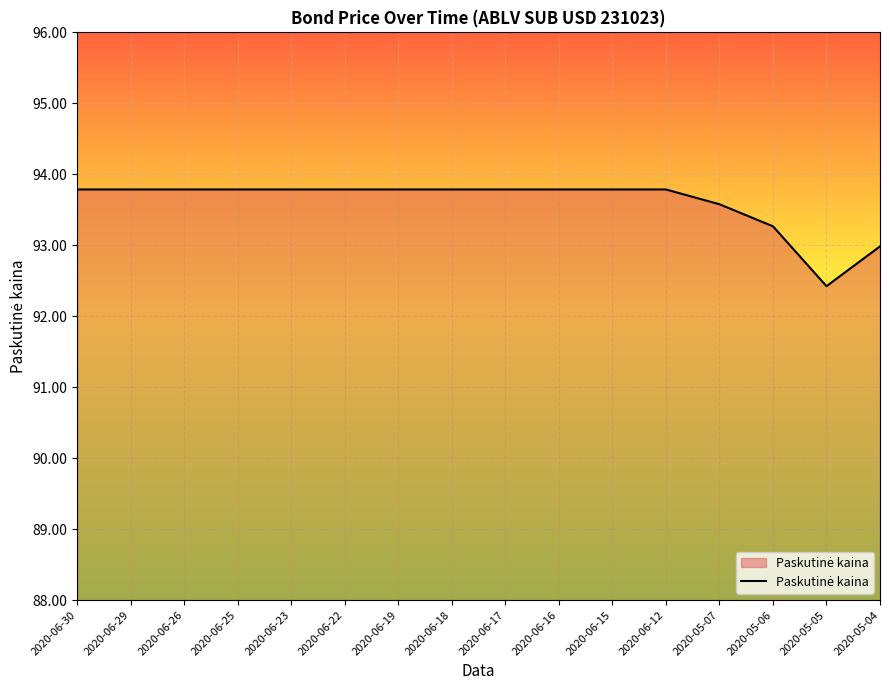

Reading left to right, transcribe all the data shown in this chart.

2020-06-30=93.8	2020-06-29=93.8	2020-06-26=93.8	2020-06-25=93.8	2020-06-23=93.8	2020-06-22=93.8	2020-06-19=93.8	2020-06-18=93.8	2020-06-17=93.8	2020-06-16=93.8	2020-06-15=93.8	2020-06-12=93.8	2020-05-07=93.6	2020-05-06=93.3	2020-05-05=92.4	2020-05-04=93.0